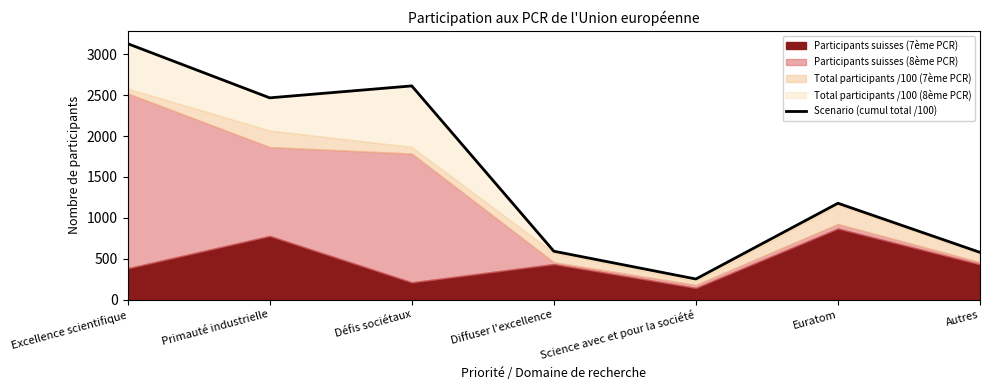

What is the sum of the values at Primauté industrielle and Science avec et pour la société?

2720.2